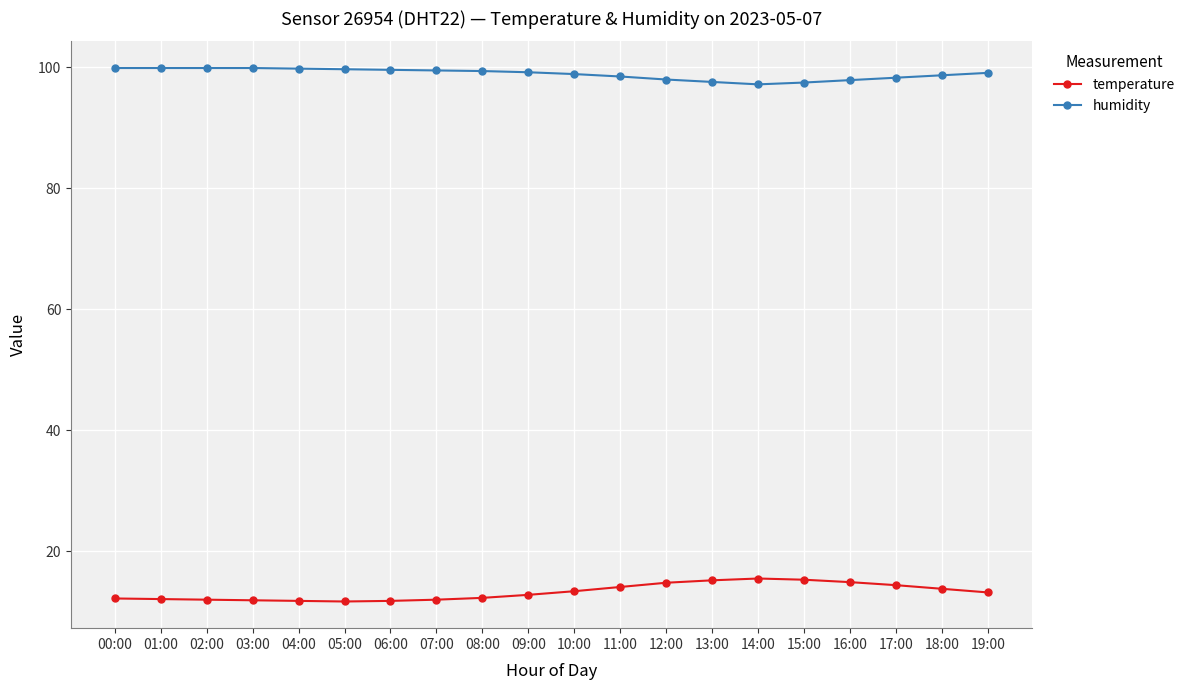

What is the label of the 9th point from the right?

11:00